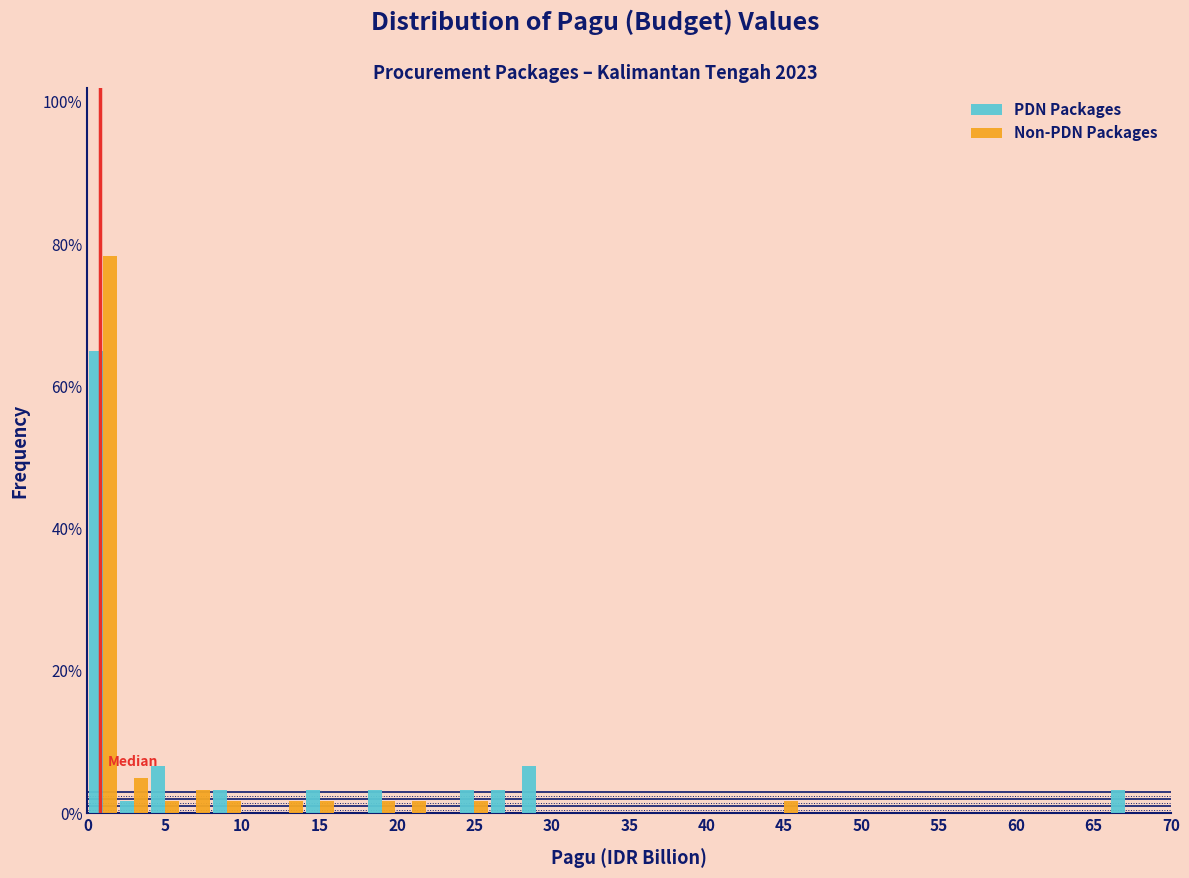

Reading left to right, list every range on the x-axis with the height of the bar of each series over it. The values are not printed on the chart, so give them approximately, as read against the axis.

0 to 2: PDN Packages=66	Non-PDN Packages=78
2 to 4: PDN Packages=under 2	Non-PDN Packages=6
4 to 6: PDN Packages=6	Non-PDN Packages=under 2
6 to 8: PDN Packages=0	Non-PDN Packages=4
8 to 10: PDN Packages=4	Non-PDN Packages=under 2
10 to 12: PDN Packages=0	Non-PDN Packages=0
12 to 14: PDN Packages=0	Non-PDN Packages=under 2
14 to 16: PDN Packages=4	Non-PDN Packages=under 2
16 to 18: PDN Packages=0	Non-PDN Packages=0
18 to 20: PDN Packages=4	Non-PDN Packages=under 2
20 to 22: PDN Packages=0	Non-PDN Packages=under 2
22 to 24: PDN Packages=0	Non-PDN Packages=0
24 to 26: PDN Packages=4	Non-PDN Packages=under 2
26 to 28: PDN Packages=4	Non-PDN Packages=0
28 to 30: PDN Packages=6	Non-PDN Packages=0
30 to 32: PDN Packages=0	Non-PDN Packages=0
32 to 34: PDN Packages=0	Non-PDN Packages=0
34 to 36: PDN Packages=0	Non-PDN Packages=0
36 to 38: PDN Packages=0	Non-PDN Packages=0
38 to 40: PDN Packages=0	Non-PDN Packages=0
40 to 42: PDN Packages=0	Non-PDN Packages=0
42 to 44: PDN Packages=0	Non-PDN Packages=0
44 to 46: PDN Packages=0	Non-PDN Packages=under 2
46 to 48: PDN Packages=0	Non-PDN Packages=0
48 to 50: PDN Packages=0	Non-PDN Packages=0
50 to 52: PDN Packages=0	Non-PDN Packages=0
52 to 54: PDN Packages=0	Non-PDN Packages=0
54 to 56: PDN Packages=0	Non-PDN Packages=0
56 to 58: PDN Packages=0	Non-PDN Packages=0
58 to 60: PDN Packages=0	Non-PDN Packages=0
60 to 62: PDN Packages=0	Non-PDN Packages=0
62 to 64: PDN Packages=0	Non-PDN Packages=0
64 to 66: PDN Packages=0	Non-PDN Packages=0
66 to 68: PDN Packages=4	Non-PDN Packages=0
68 to 70: PDN Packages=0	Non-PDN Packages=0